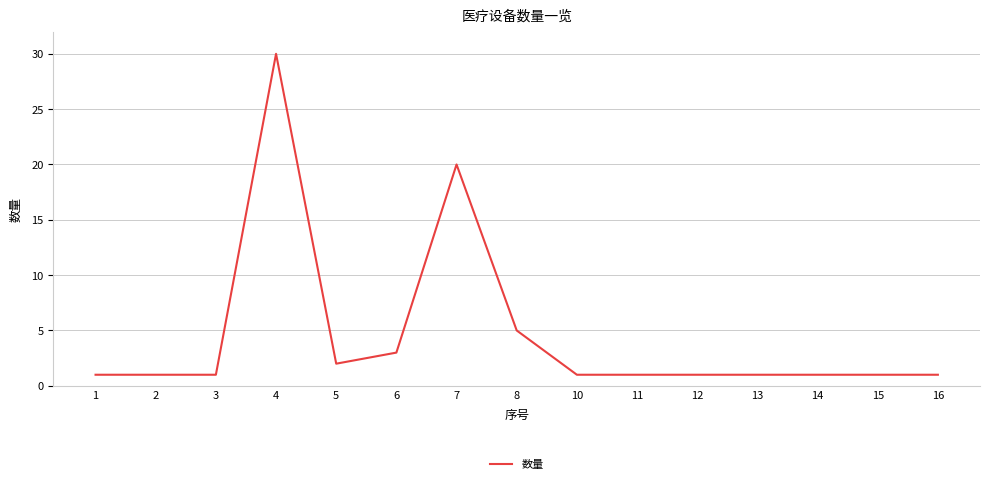

What is the sum of all values?

70